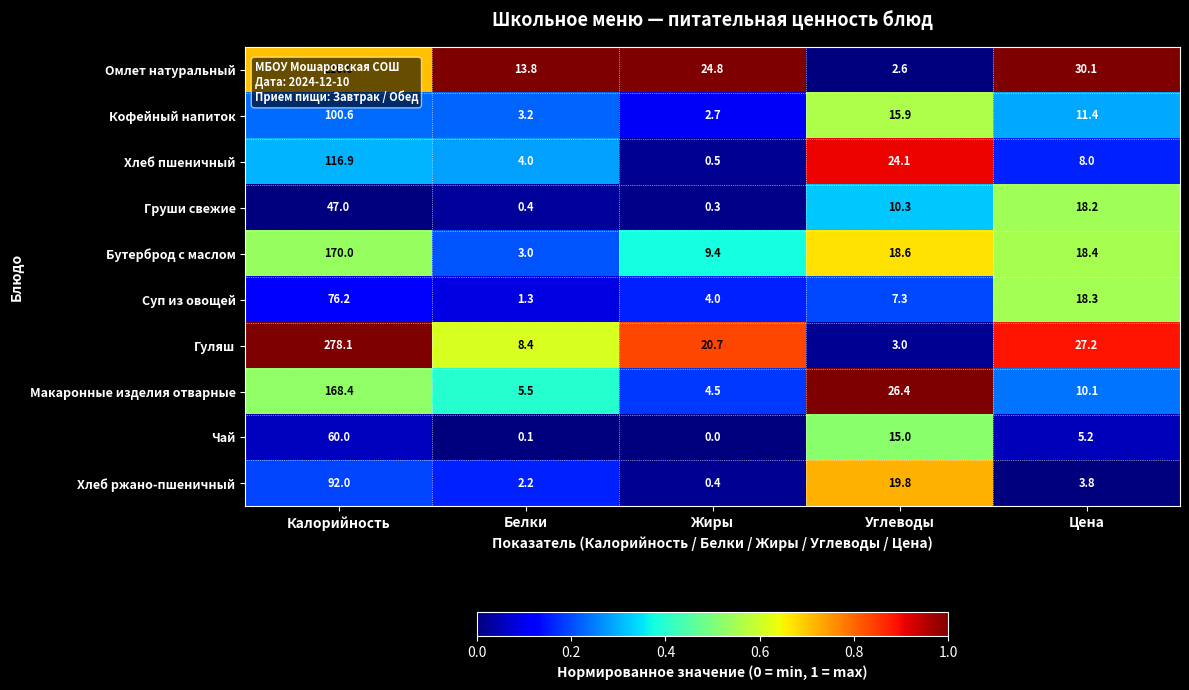

Which series has the widest spread of values?

Гуляш